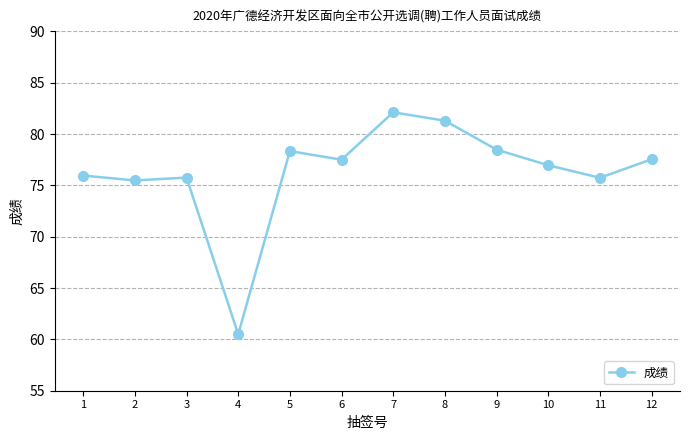

What is the difference between the maximum and second lowest values?

6.6